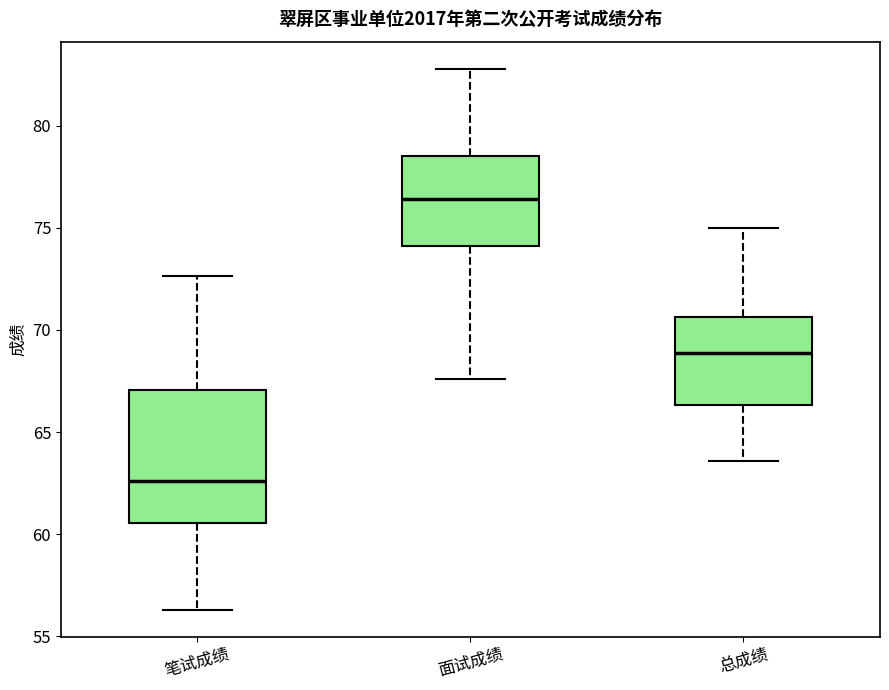

Reading left to right, transcribe this box plot: for each box, give where its median line is, the range the box spans, and where its two whiskers end, as read against the y-axis. The values are not printed on the chart, so give them approximately, as read against the axis.

笔试成绩: median 62.5, box 60.5 to 67.0, whiskers 56.5 to 72.5
面试成绩: median 76.5, box 74.0 to 78.5, whiskers 67.5 to 83.0
总成绩: median 69.0, box 66.5 to 70.5, whiskers 63.5 to 75.0